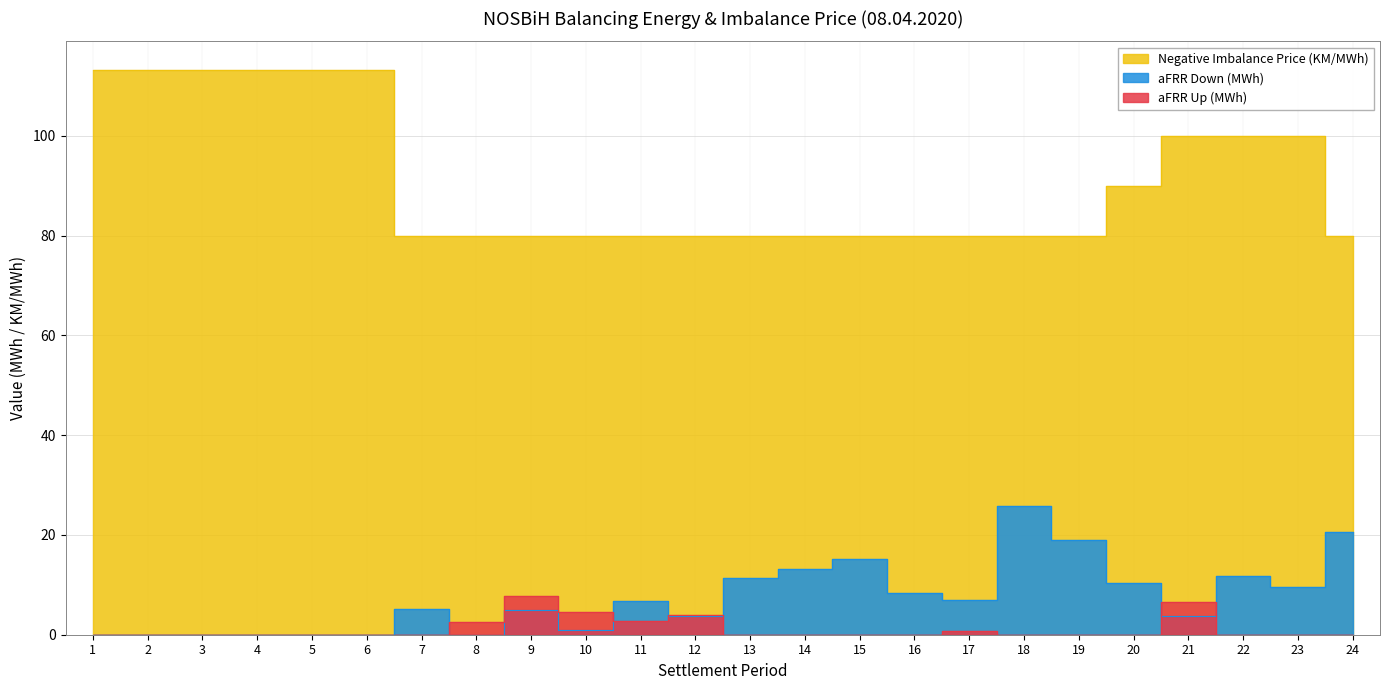

True or false: aFRR Up (MWh) has more than 2 interior local peaks.

True